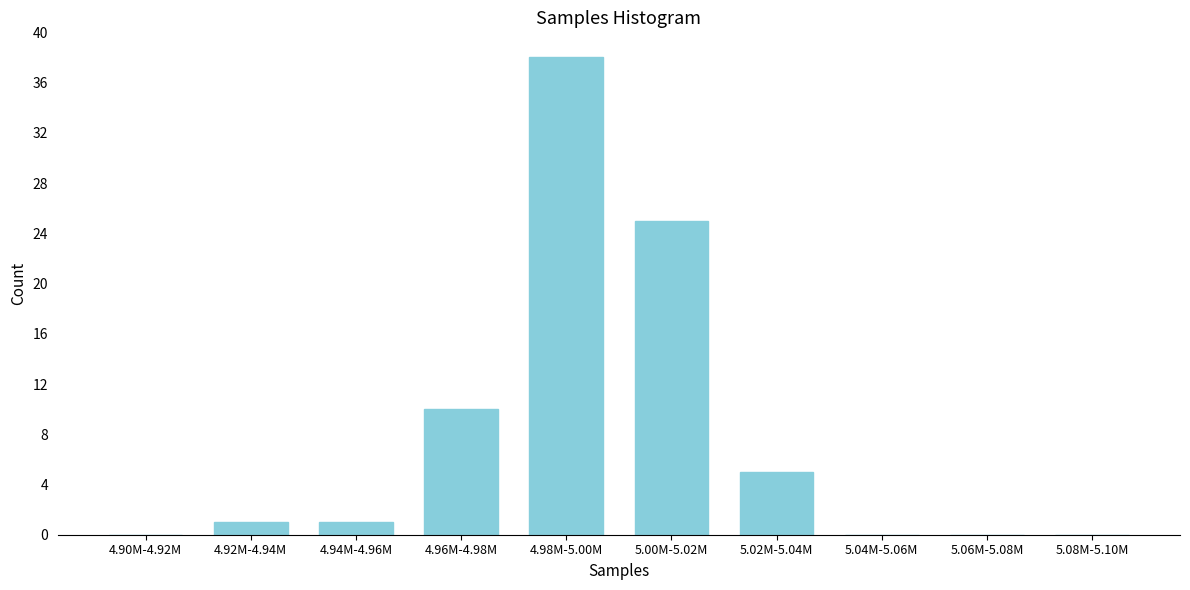

What is the change in value from 5.00M-5.02M to 5.04M-5.06M?

-25